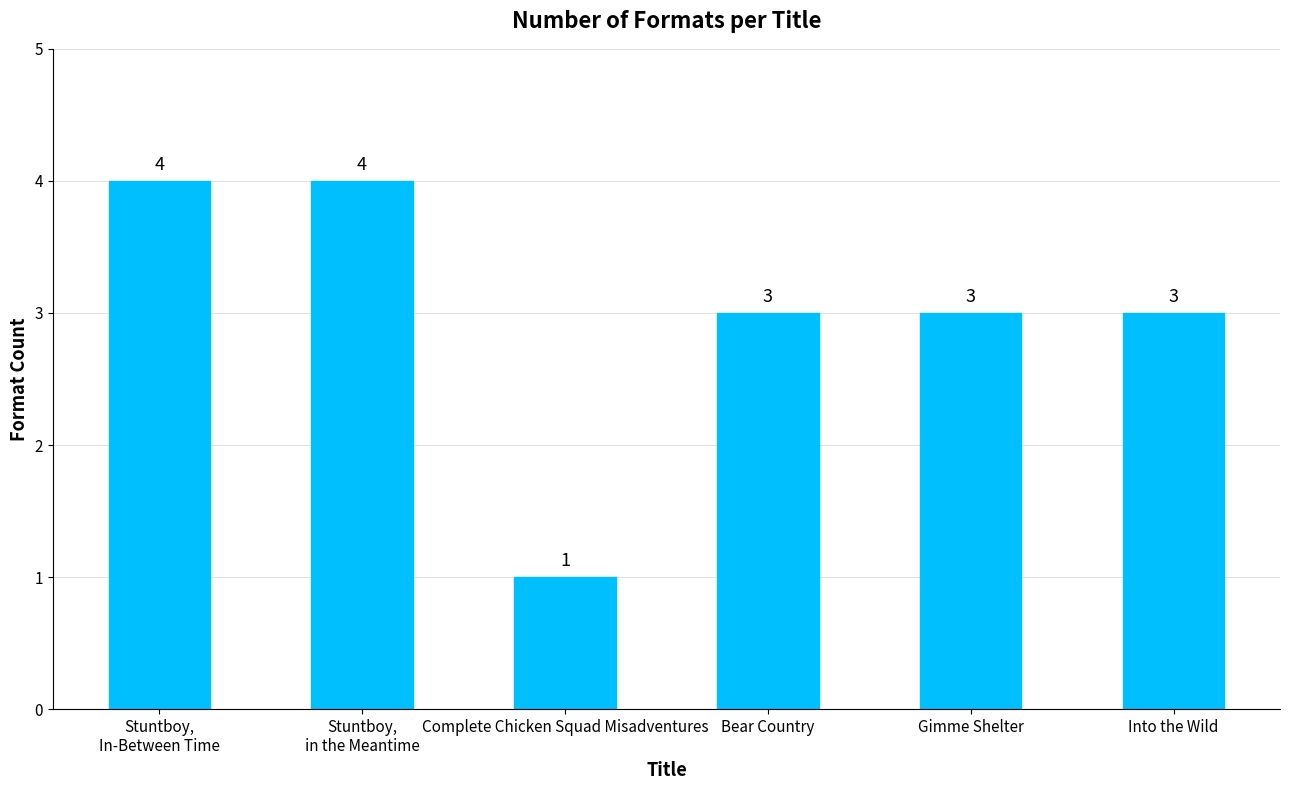

Reading left to right, what are all the values shown in this chart?

4	4	1	3	3	3